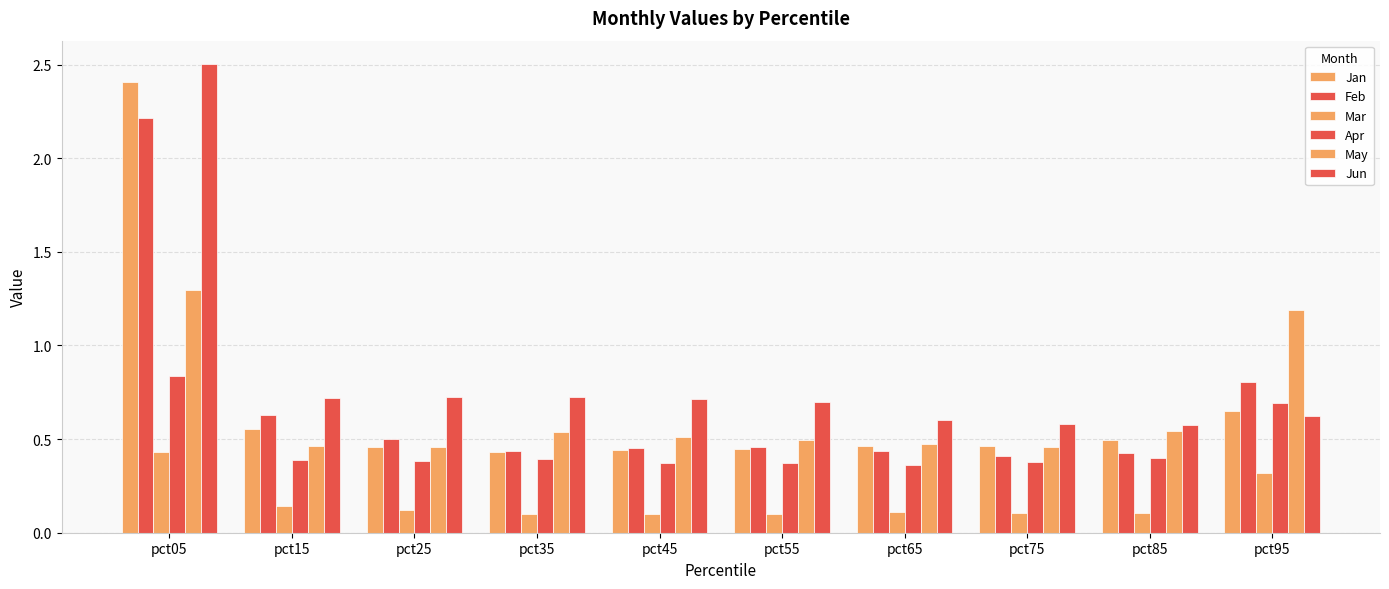

What is the difference between the maximum and minimum values in the Jun series?

1.9